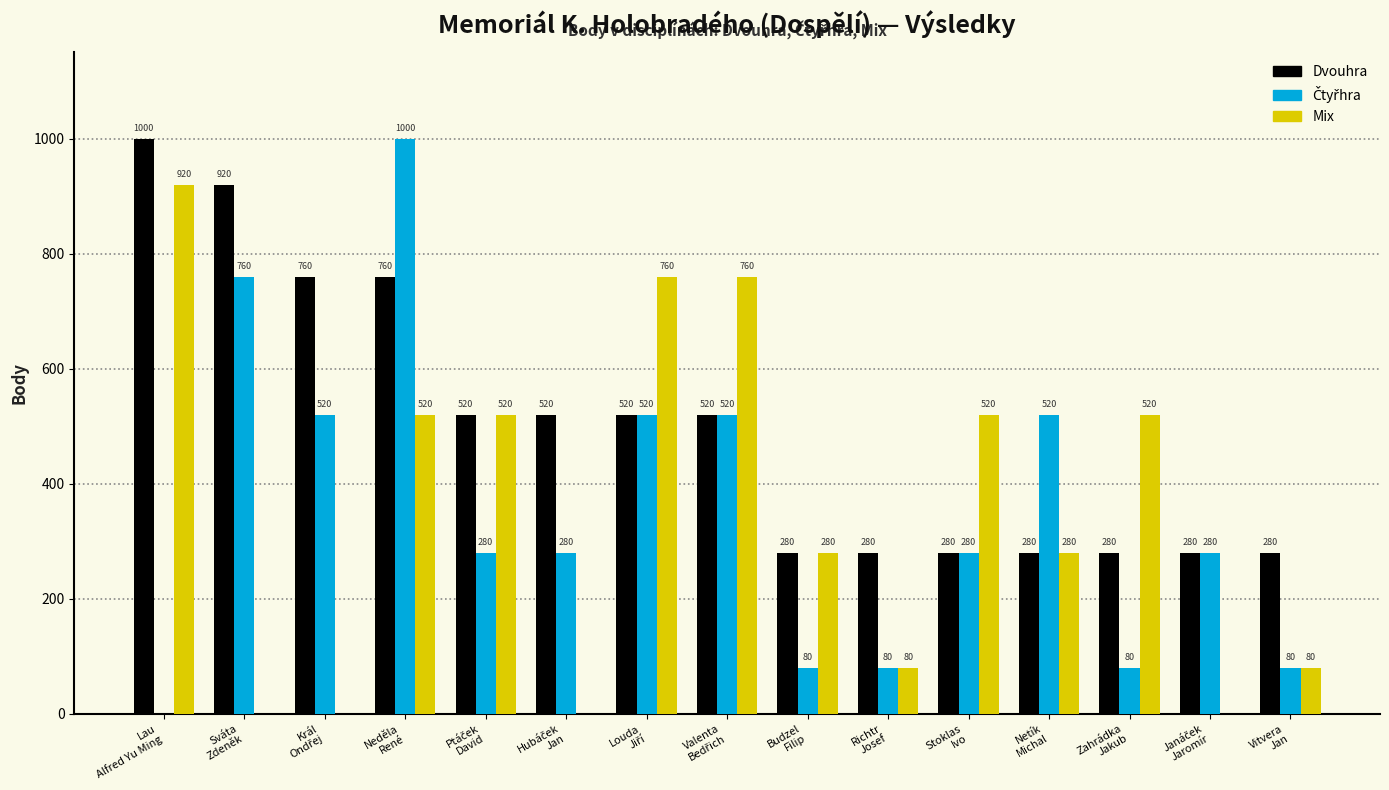

How many groups of bars are there?

15